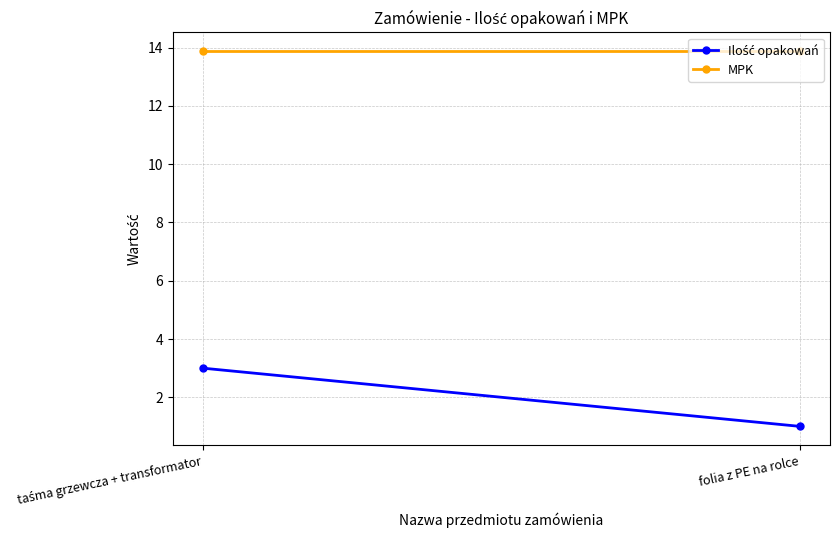

Reading right to left, extract all data points from this chart.

Ilość opakowań: folia z PE na rolce=1.0	taśma grzewcza + transformator=3.0
MPK: folia z PE na rolce=13.9	taśma grzewcza + transformator=13.9